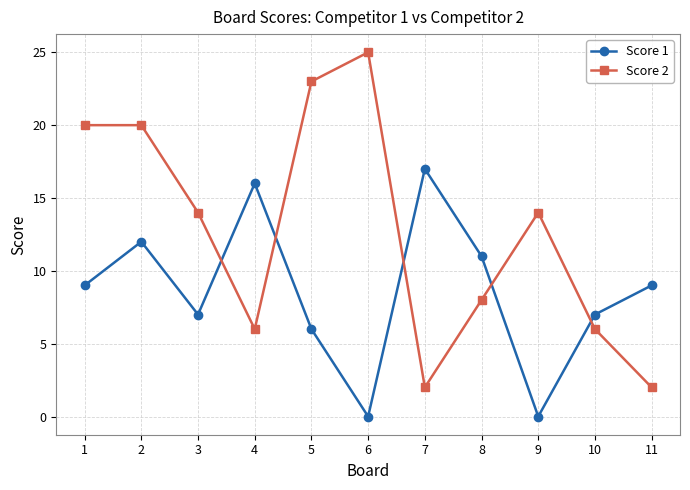

What are all the series names shown in the legend?

Score 1, Score 2